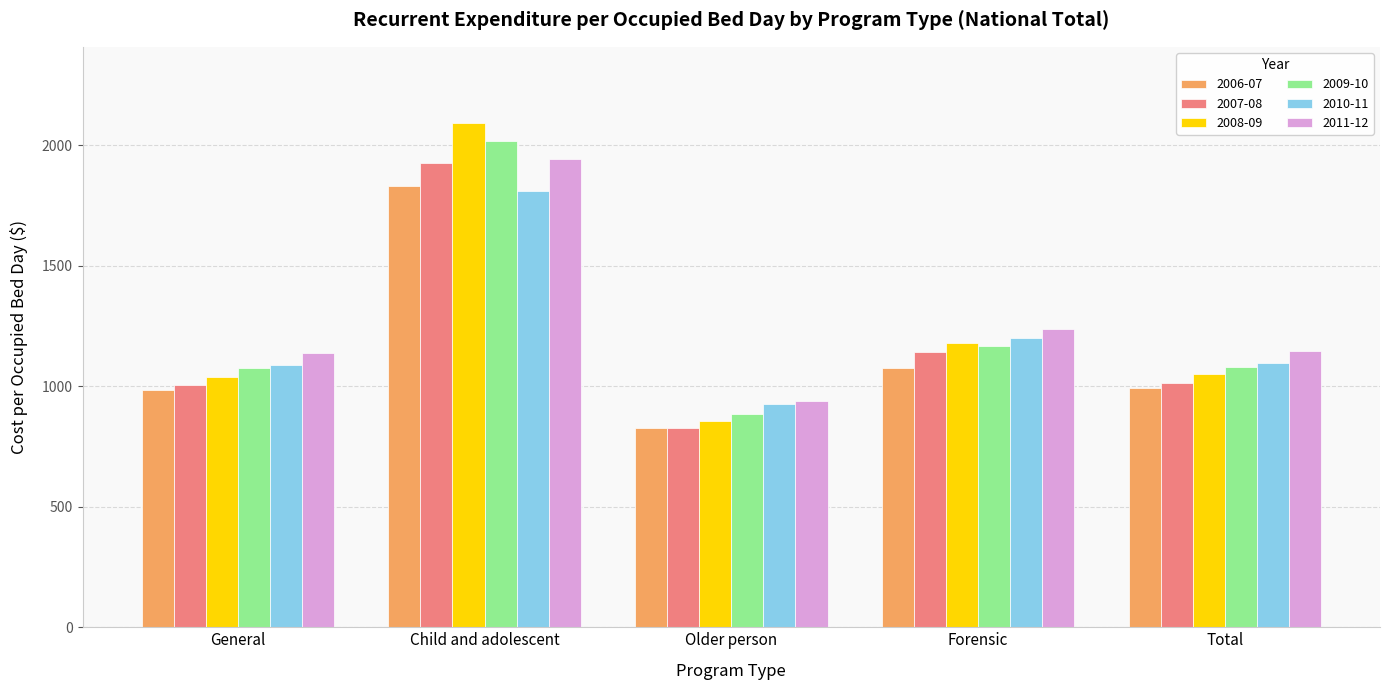

What is the smallest value displayed?

825.4